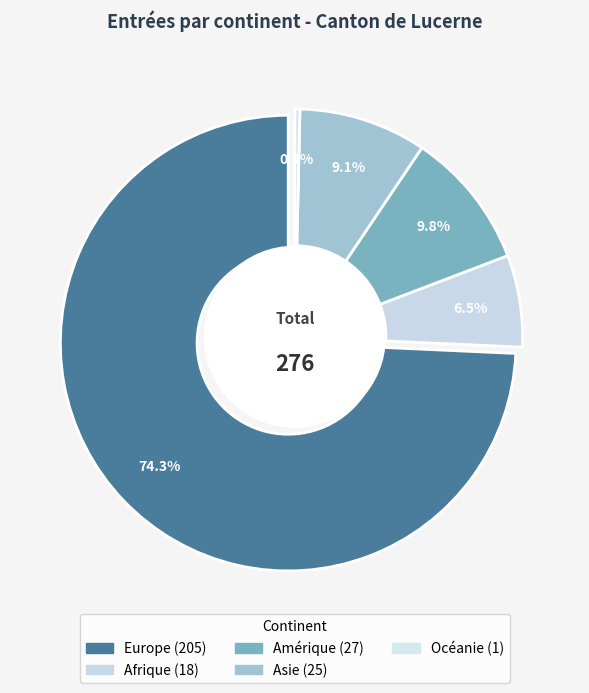

Count the number of slices in the pie.

5